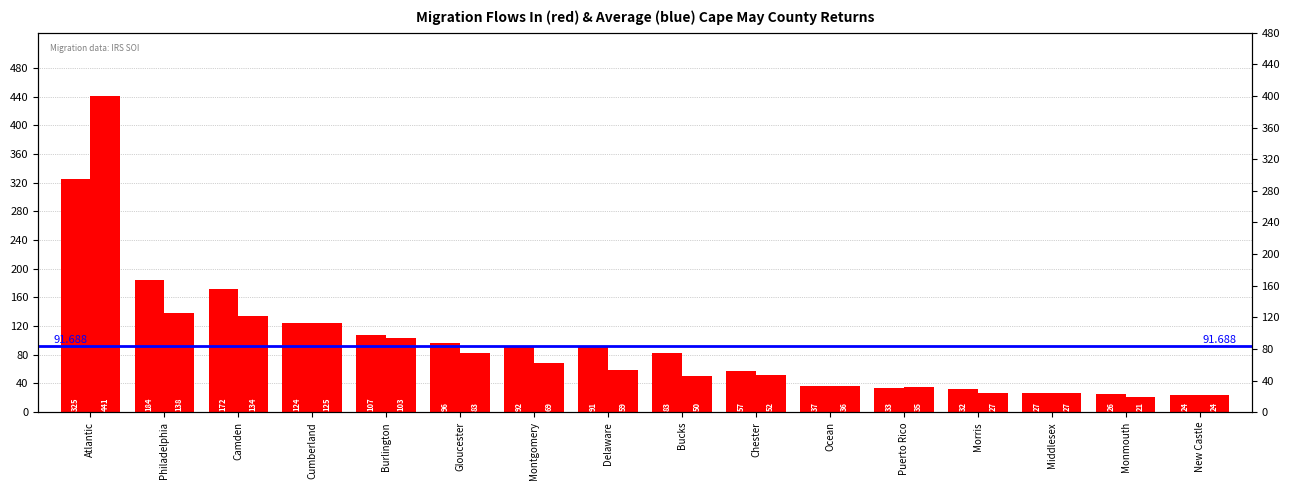

What is the average value of the Inflow Returns series?

94